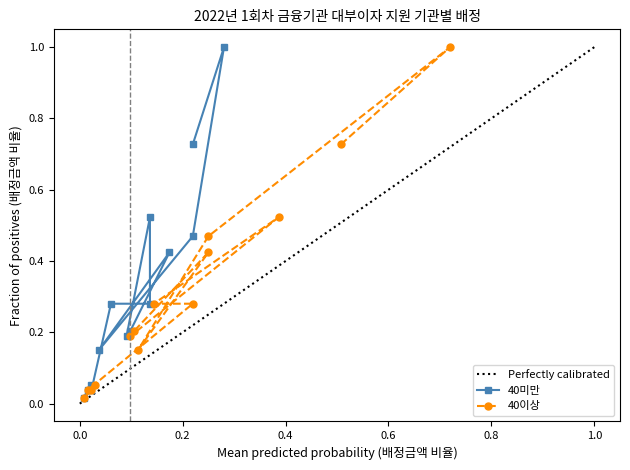

The 배정금액 series shows 0.3 at Customer부문. True or false?

False